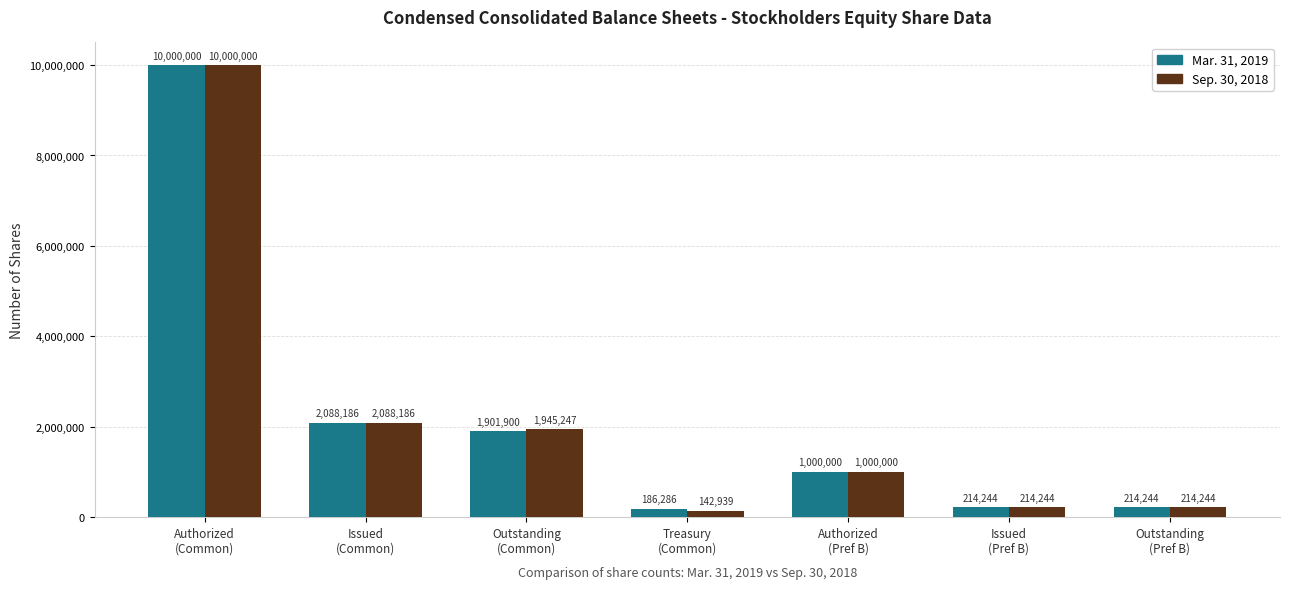

The value of Mar. 31, 2019 at Outstanding
(Common) is 1901900. True or false?

True